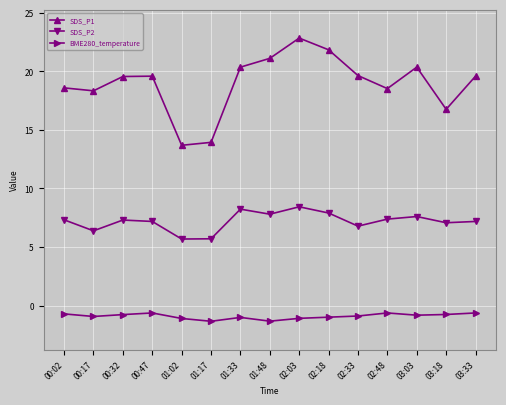

Where does the SDS_P1 series first go above 19?

00:32